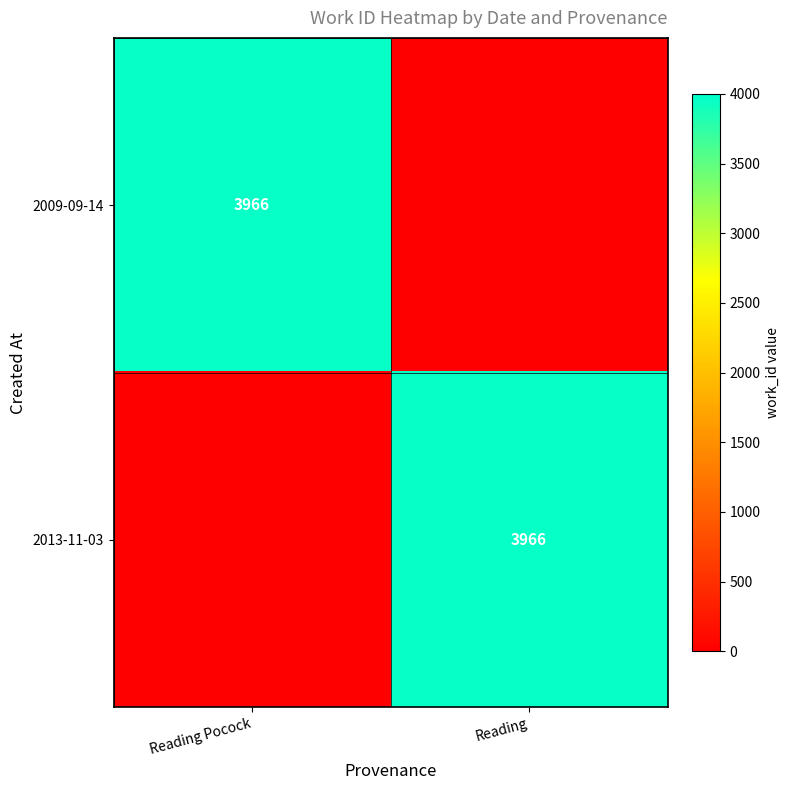

What is the maximum value shown in the chart?

3966